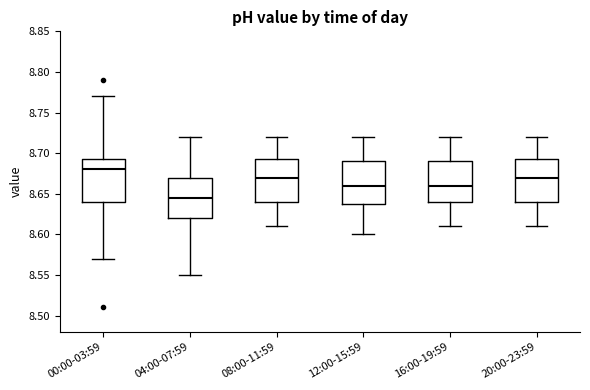

Where does the lower whisker of the box for 20:00-23:59 end on the y-axis? The values are not printed on the chart, so give them approximately, as read against the axis.

8.610